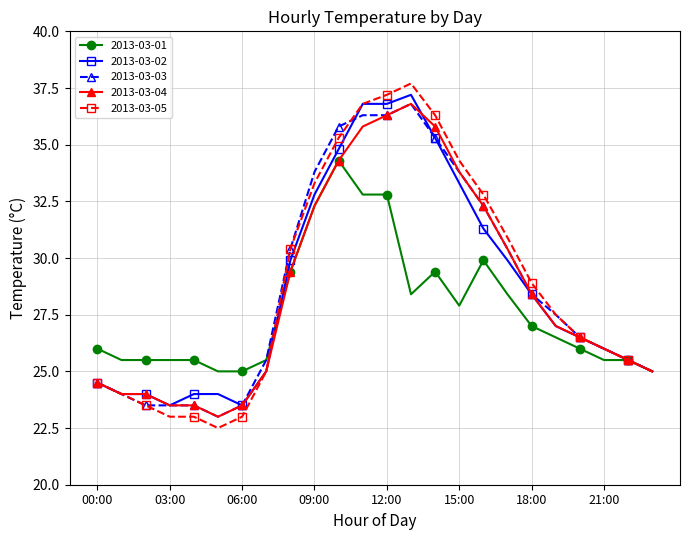

Which series has the widest spread of values?

2013-03-05